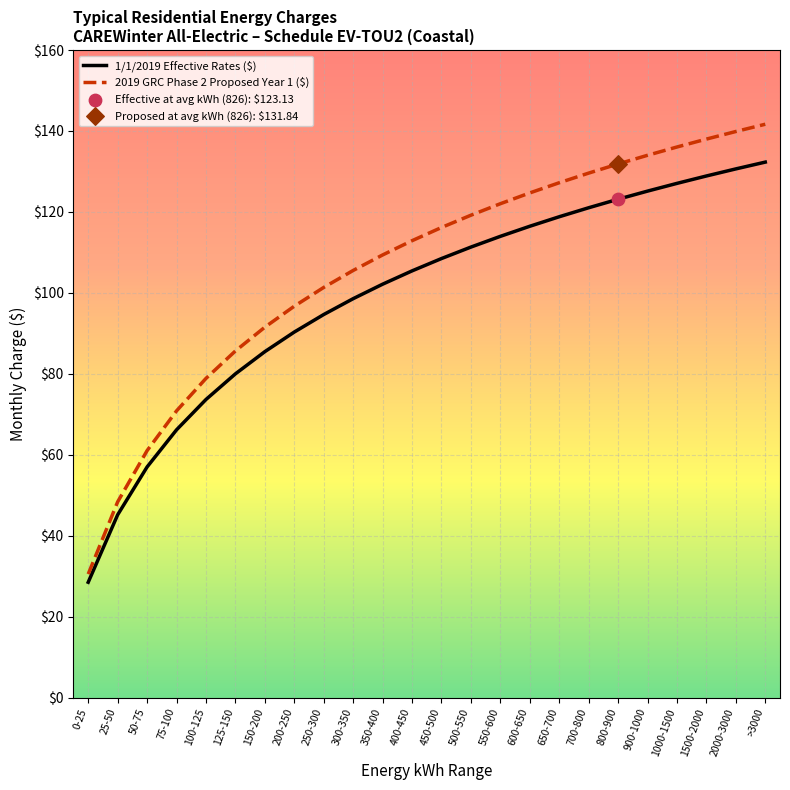

What is the difference between the highest and lowest values at 650-700?

8.4